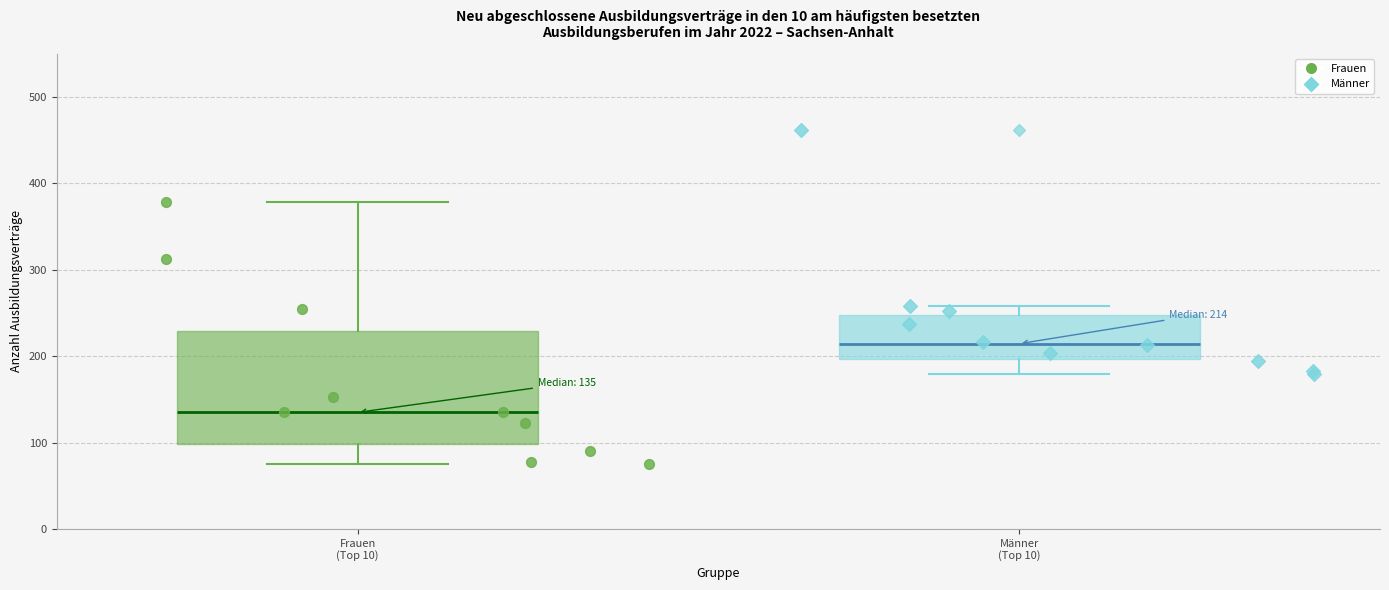

Which box has the highest median line?

Männer (Top 10)